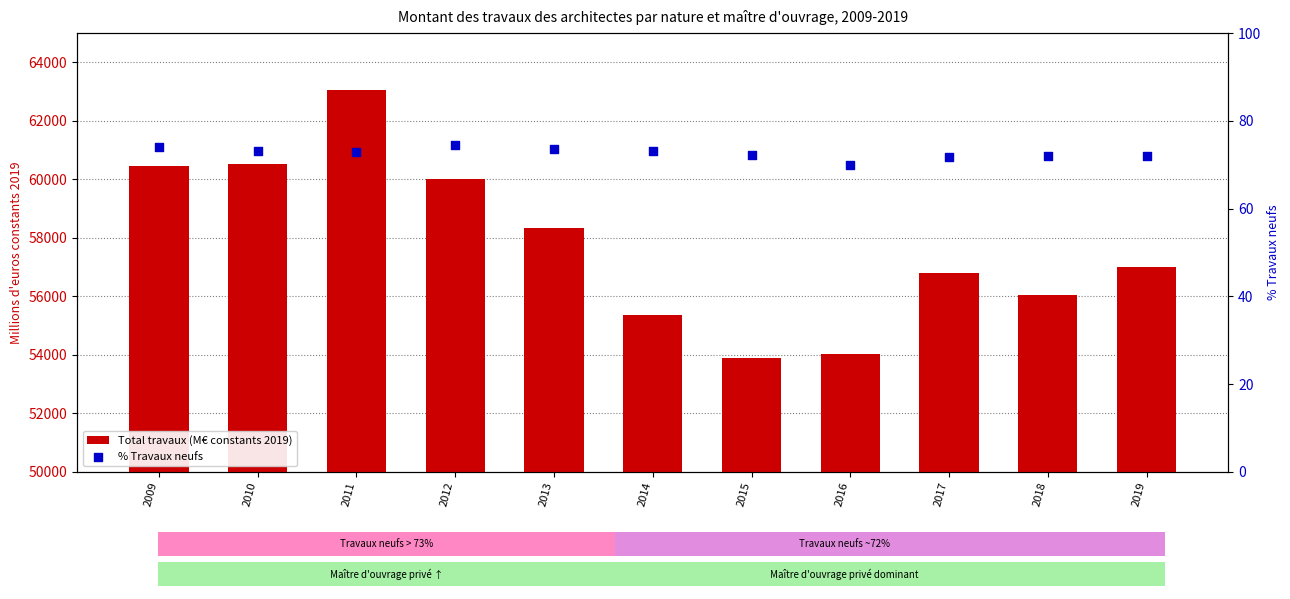

At how many categories does at least one series exceed 3582?

11